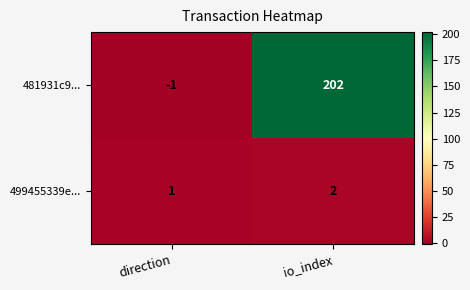

What is the difference between the maximum and minimum values in the 481931c9... series?

203